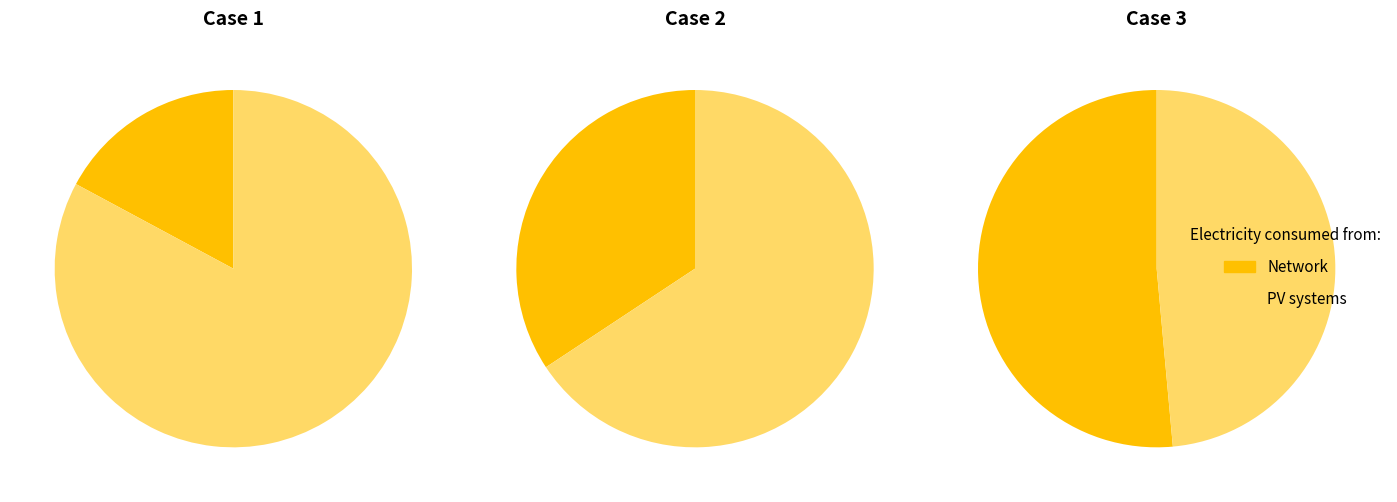

How many segments does this pie chart have?

6